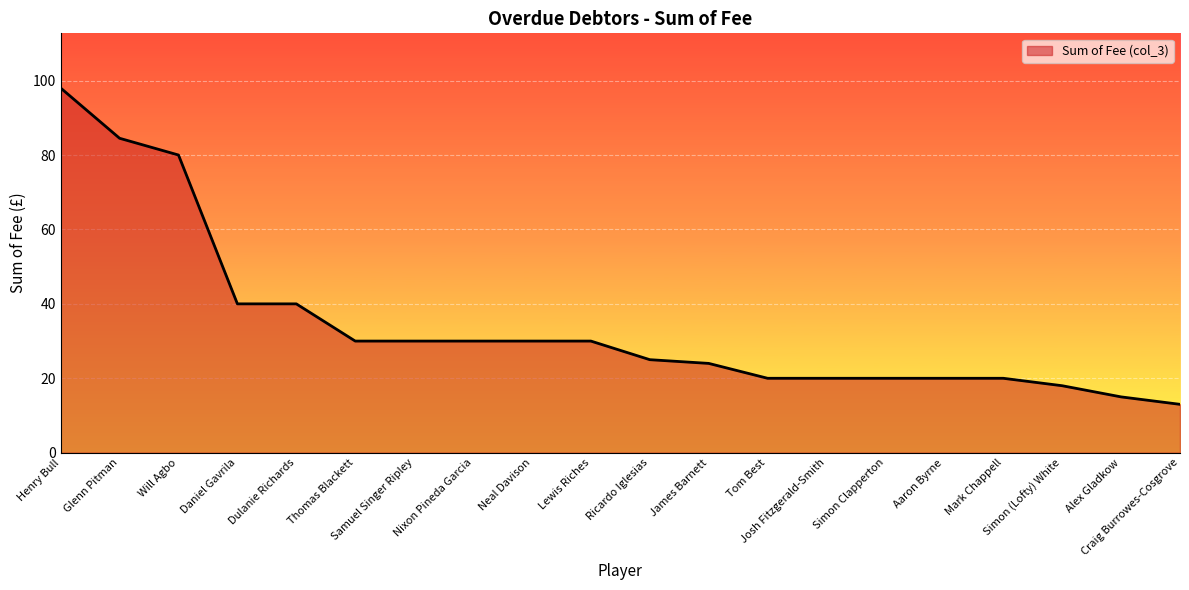

What is the average value?

34.4